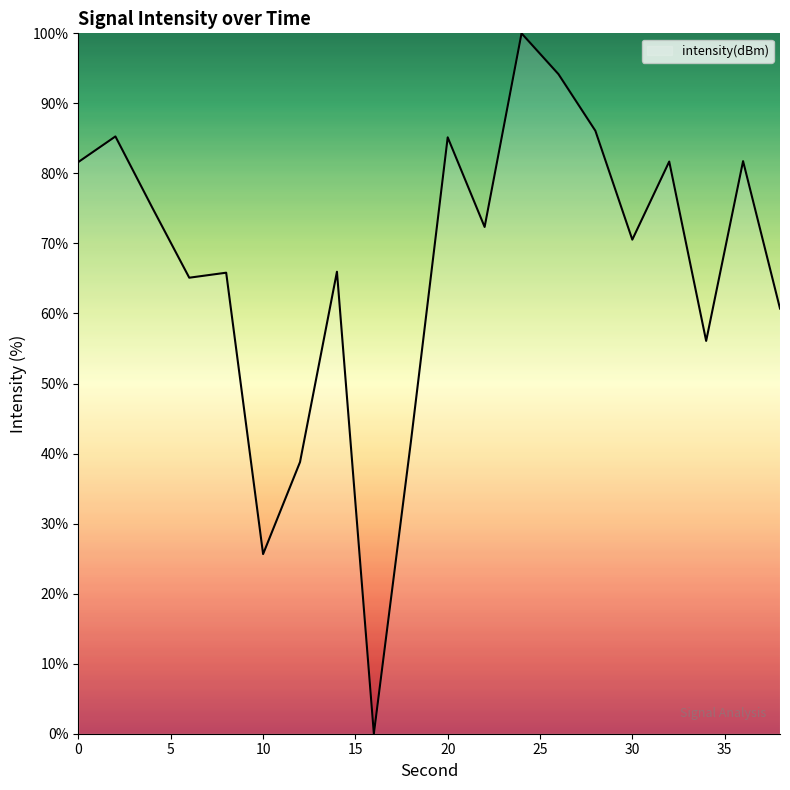

What is the difference between the maximum and minimum values?

100.0